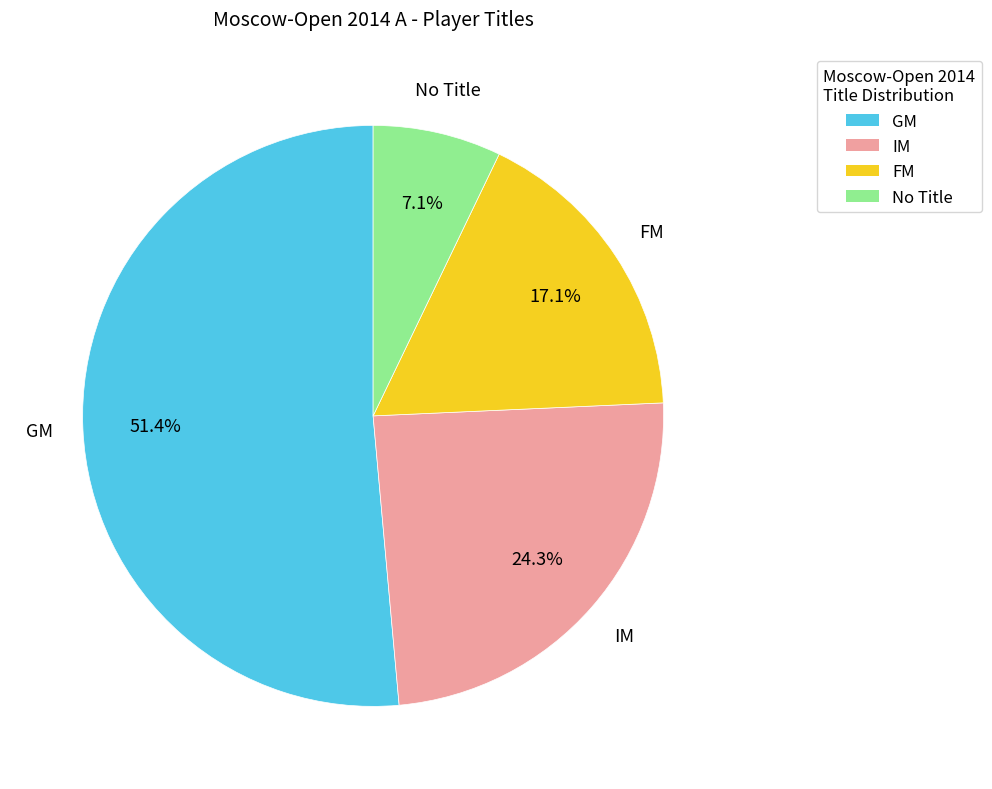

Is there a majority slice in this chart?

Yes